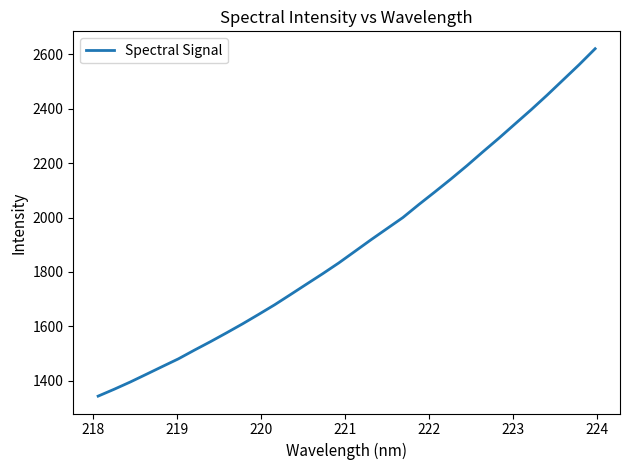

Reading left to right, list all the values displayed in this chart.

1343.8	1369.1	1395.7	1424.0	1452.5	1480.8	1512.8	1543.9	1576.3	1609.4	1644.0	1679.4	1717.4	1755.7	1793.7	1833.2	1875.5	1917.9	1959.0	2000.0	2048.0	2094.4	2141.7	2190.7	2241.9	2292.0	2344.0	2395.8	2449.7	2505.6	2561.5	2620.2